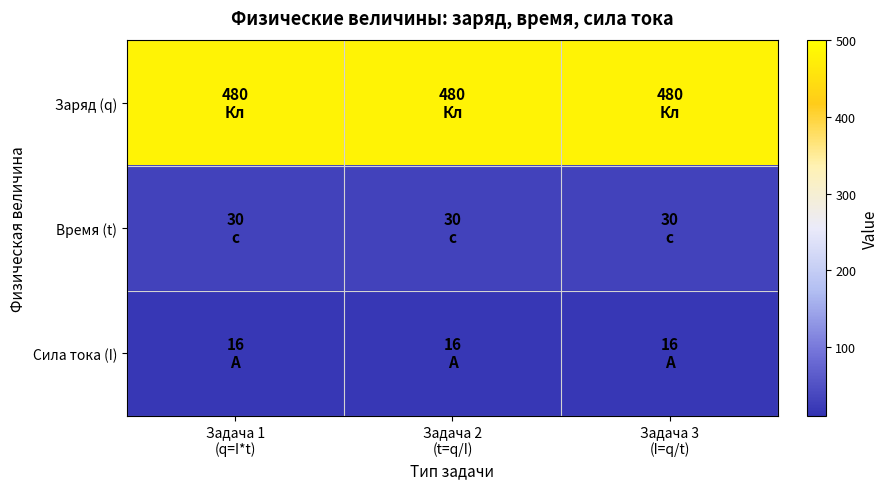

Rank the series at Задача 1 (q=I*t) from lowest to highest value.

Сила тока (I), Время (t), Заряд (q)